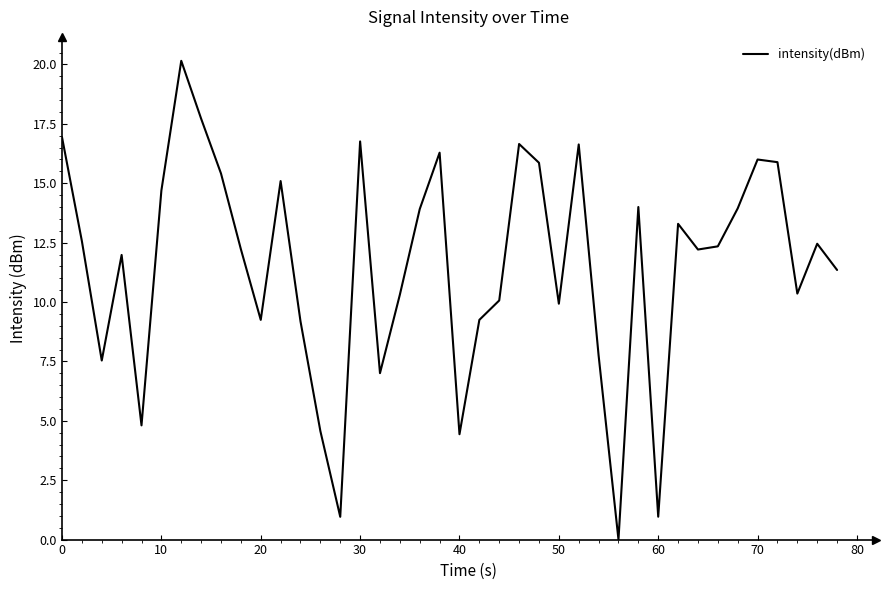

Does the chart display data point markers on the line(s)?

No